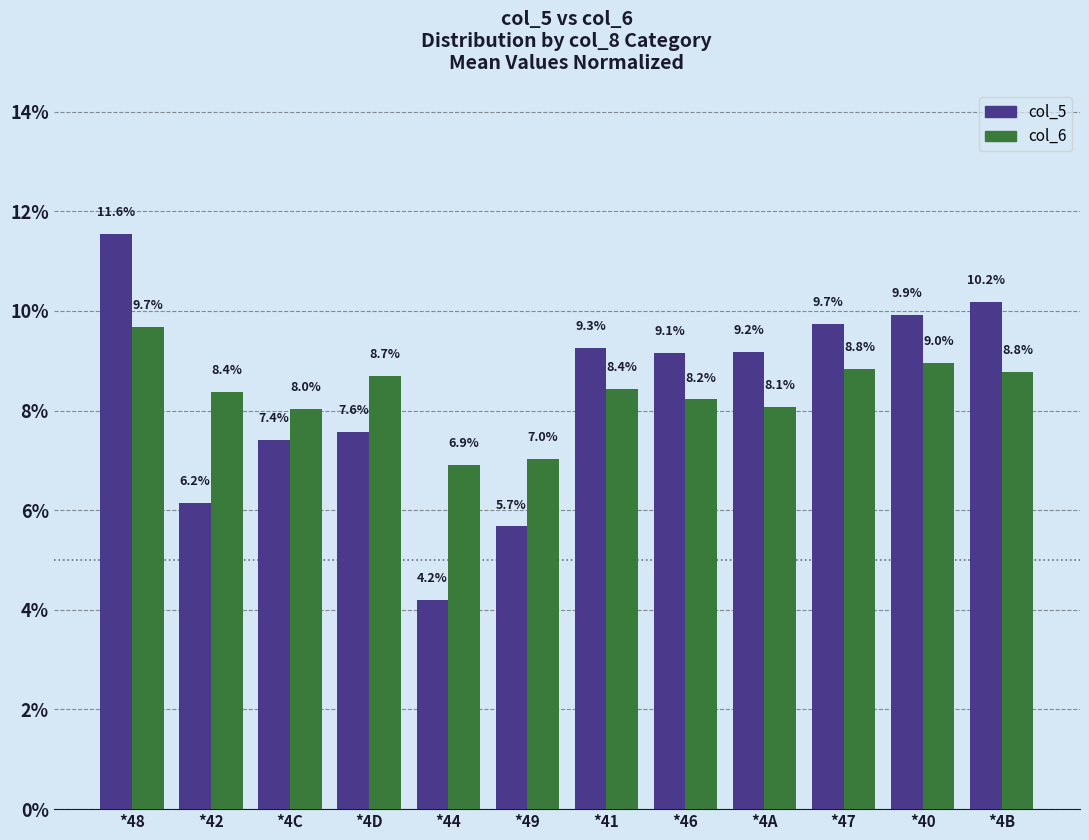

What is the value of the col_5 bar at the 11th from the left?

9.9